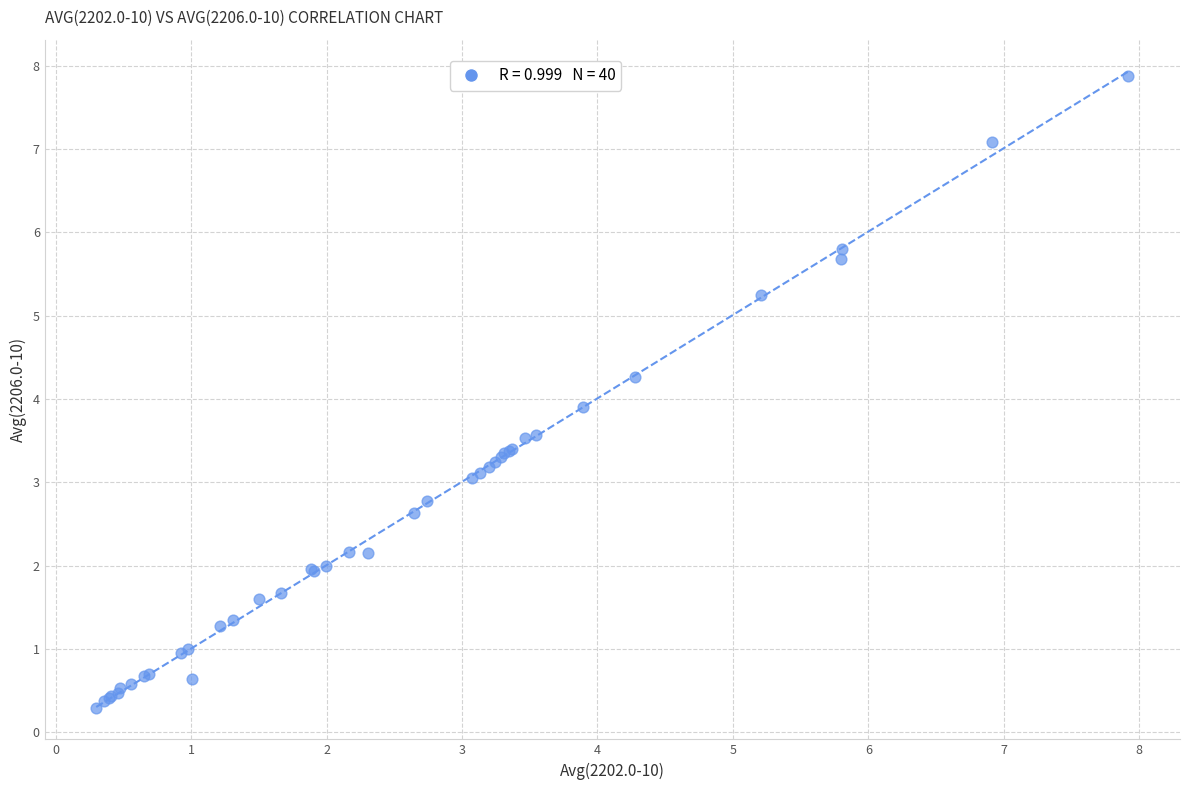

What Y value in the scatter plot is closest to 4?

3.9